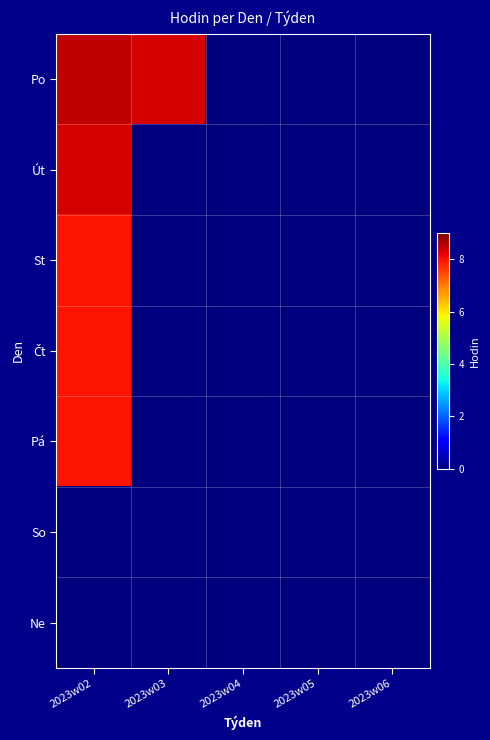

Which label corresponds to the largest value in the chart?

2023w02